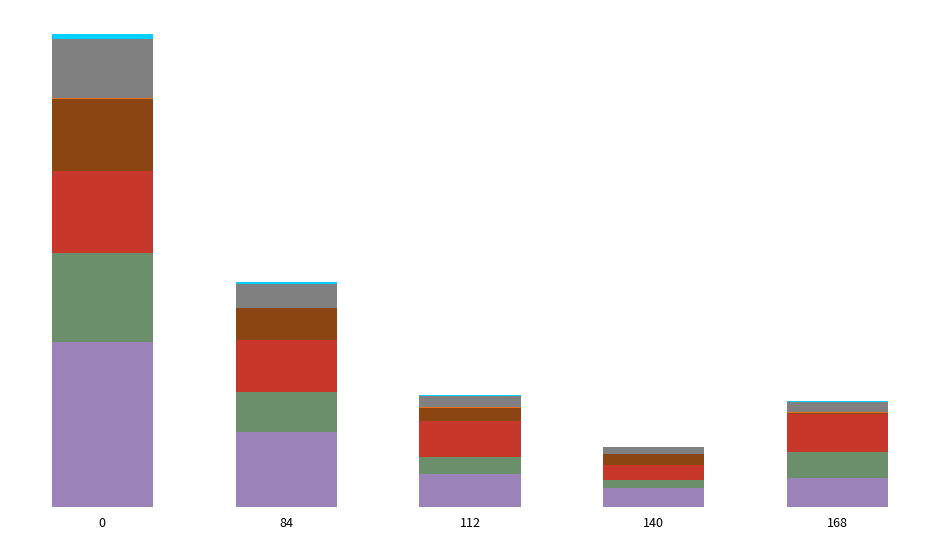

How many bars are there in each group?

6